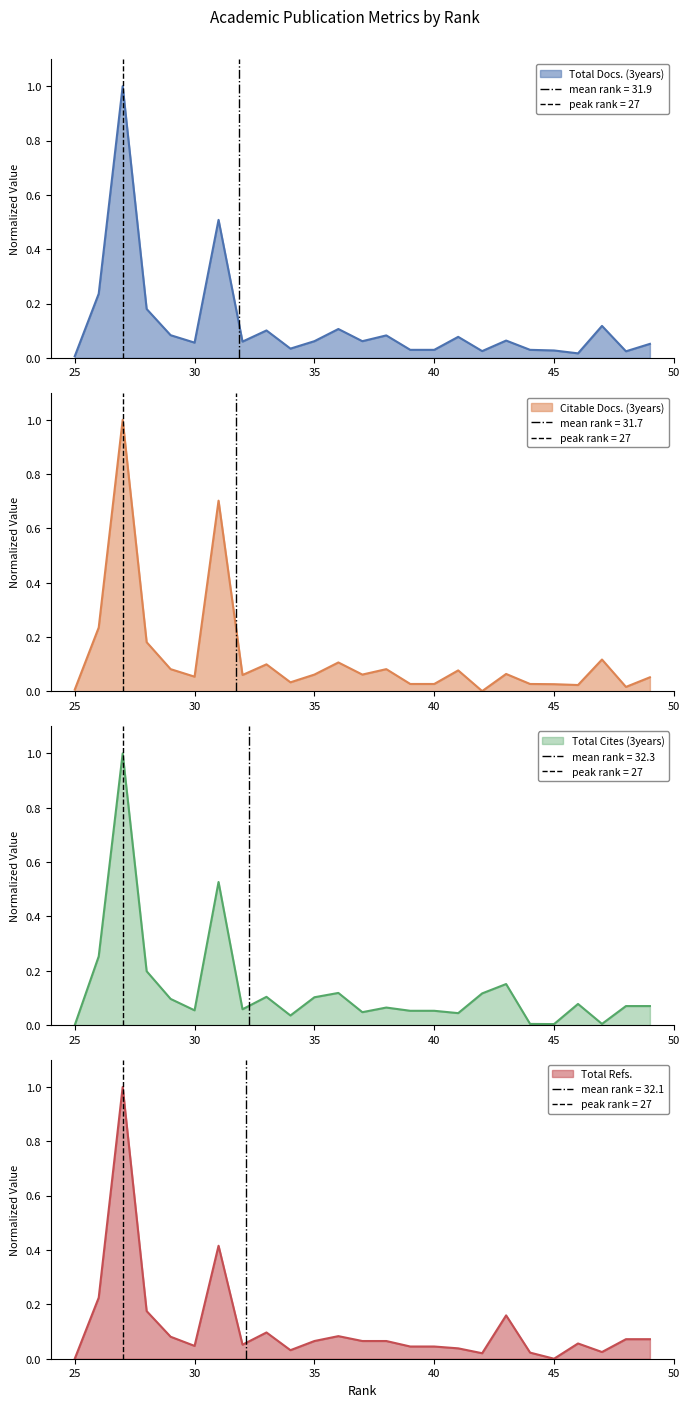

What are all the series names shown in the legend?

Total Docs. (3years), Citable Docs. (3years), Total Cites (3years), Total Refs.